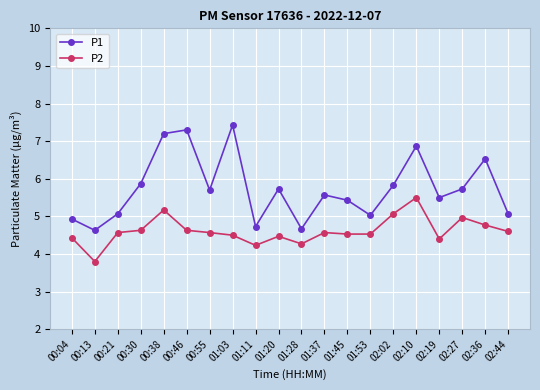

Reading left to right, extract all data points from this chart.

P1: 4.9	4.6	5.1	5.9	7.2	7.3	5.7	7.4	4.7	5.7	4.7	5.6	5.4	5.0	5.8	6.9	5.5	5.7	6.5	5.1
P2: 4.4	3.8	4.6	4.6	5.2	4.6	4.6	4.5	4.2	4.5	4.3	4.6	4.5	4.5	5.1	5.5	4.4	5.0	4.8	4.6